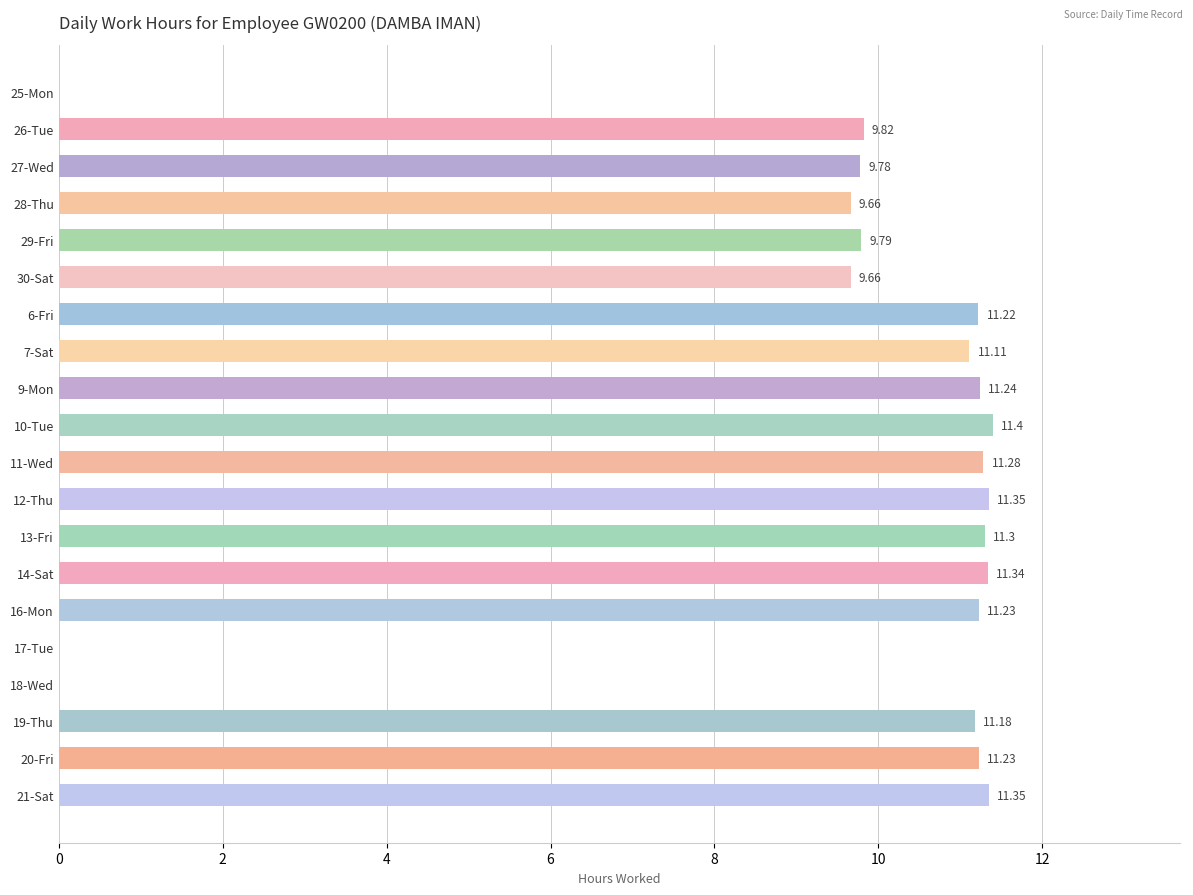

What is the change in value from 7-Sat to 16-Mon?

+0.1